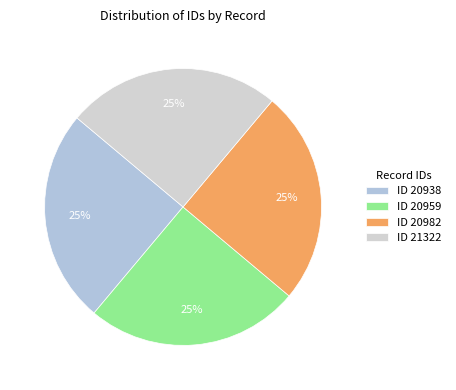

Count the number of slices in the pie.

4